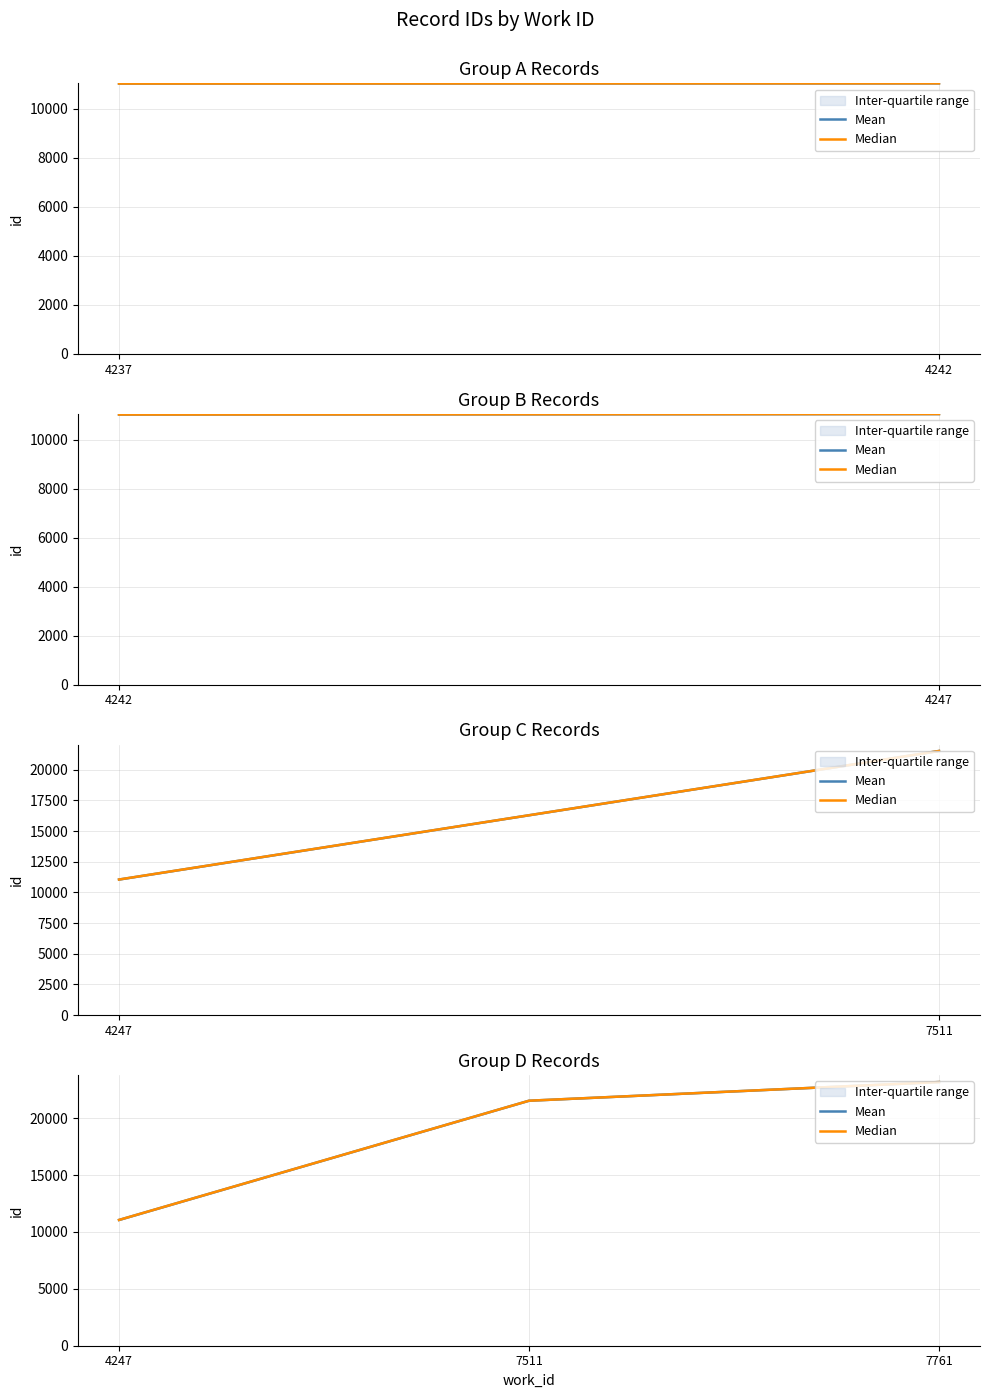

What is the sum of the Median values at 4247 and 7511?

32589.0